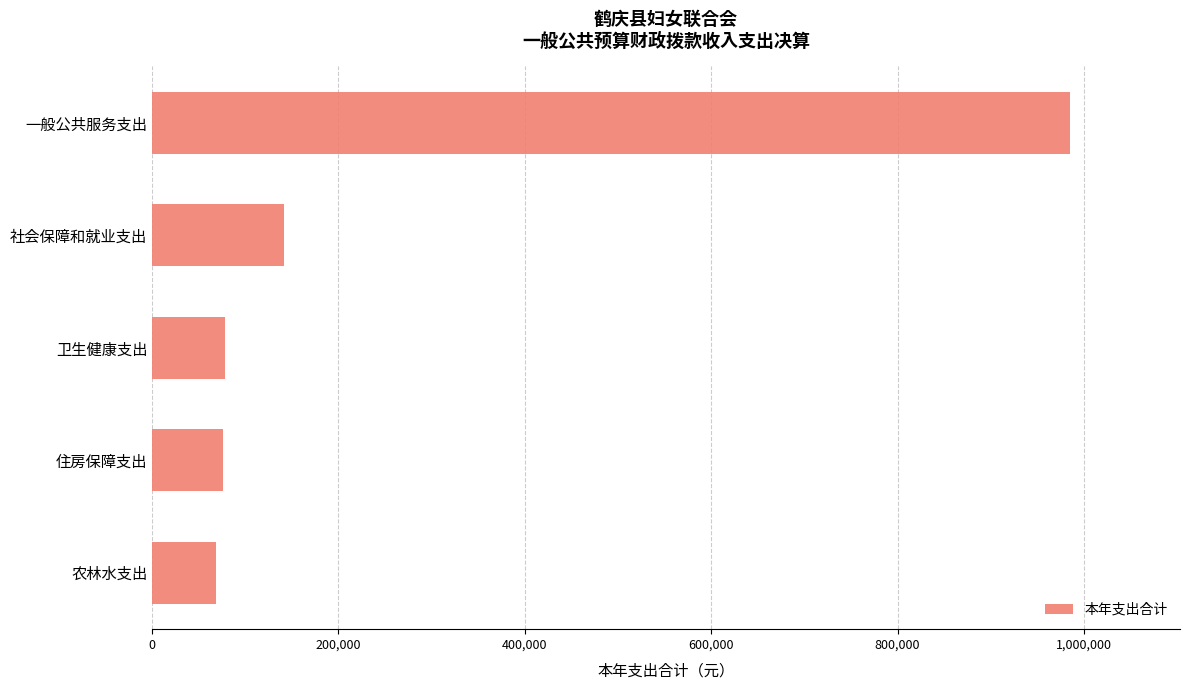

Count the number of categories in the chart.

5